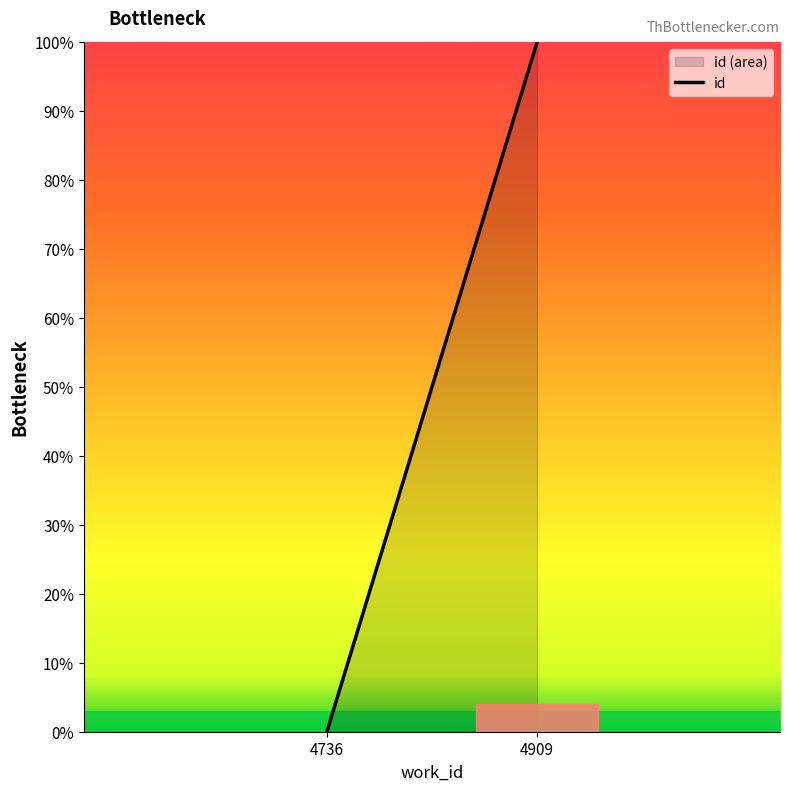

List the labels in order of value, largest first.

4909, 4736